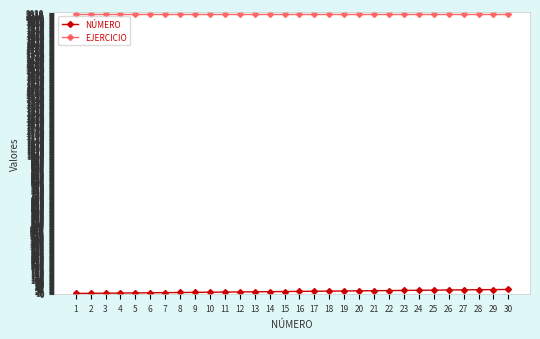

How many lines are shown in the chart?

2